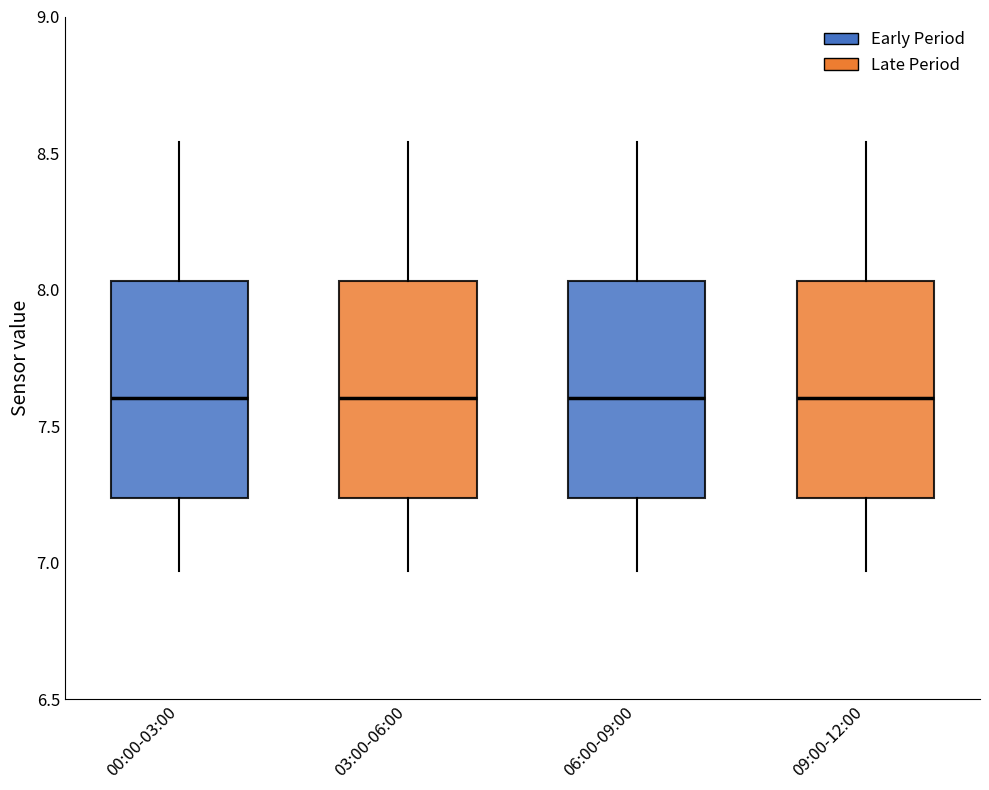

Where is the upper edge of the box for 06:00-09:00 on the y-axis? The values are not printed on the chart, so give them approximately, as read against the axis.

8.05